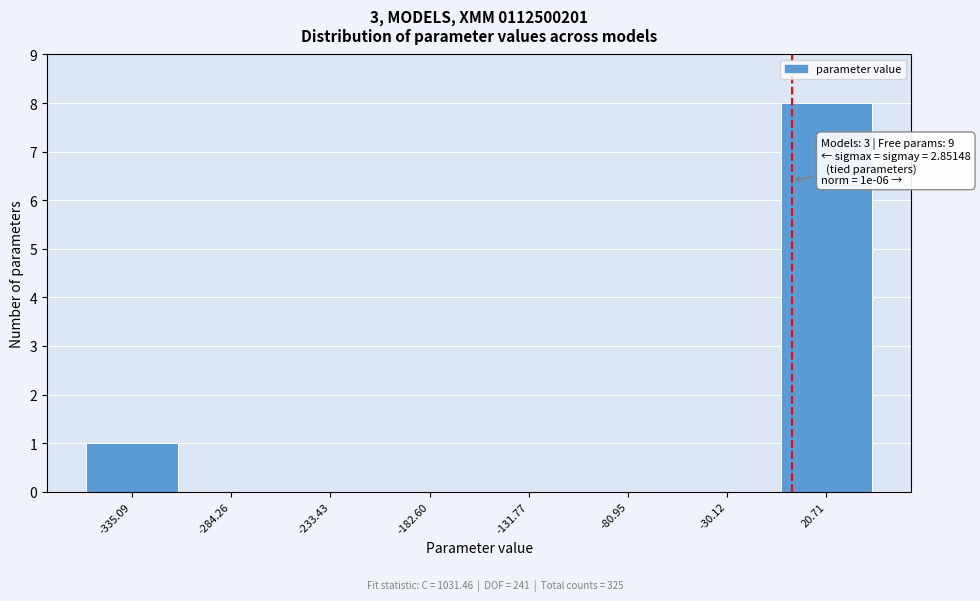

Which range on the x-axis has the tallest bar?

0 to 50